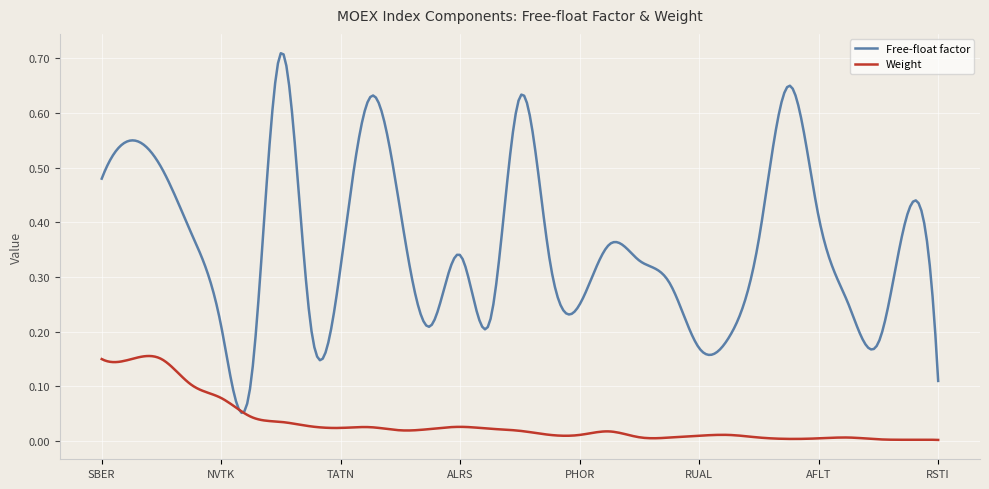

Rank the series by their maximum value, from highest to lowest.

Free-float factor, Weight